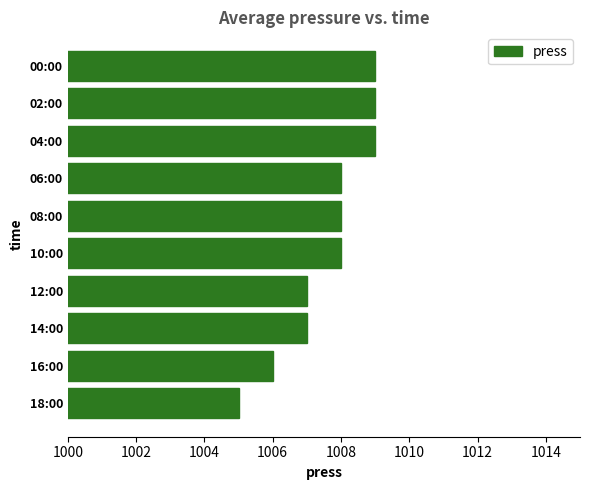

What is the value of the 1st bar from the top?

1009